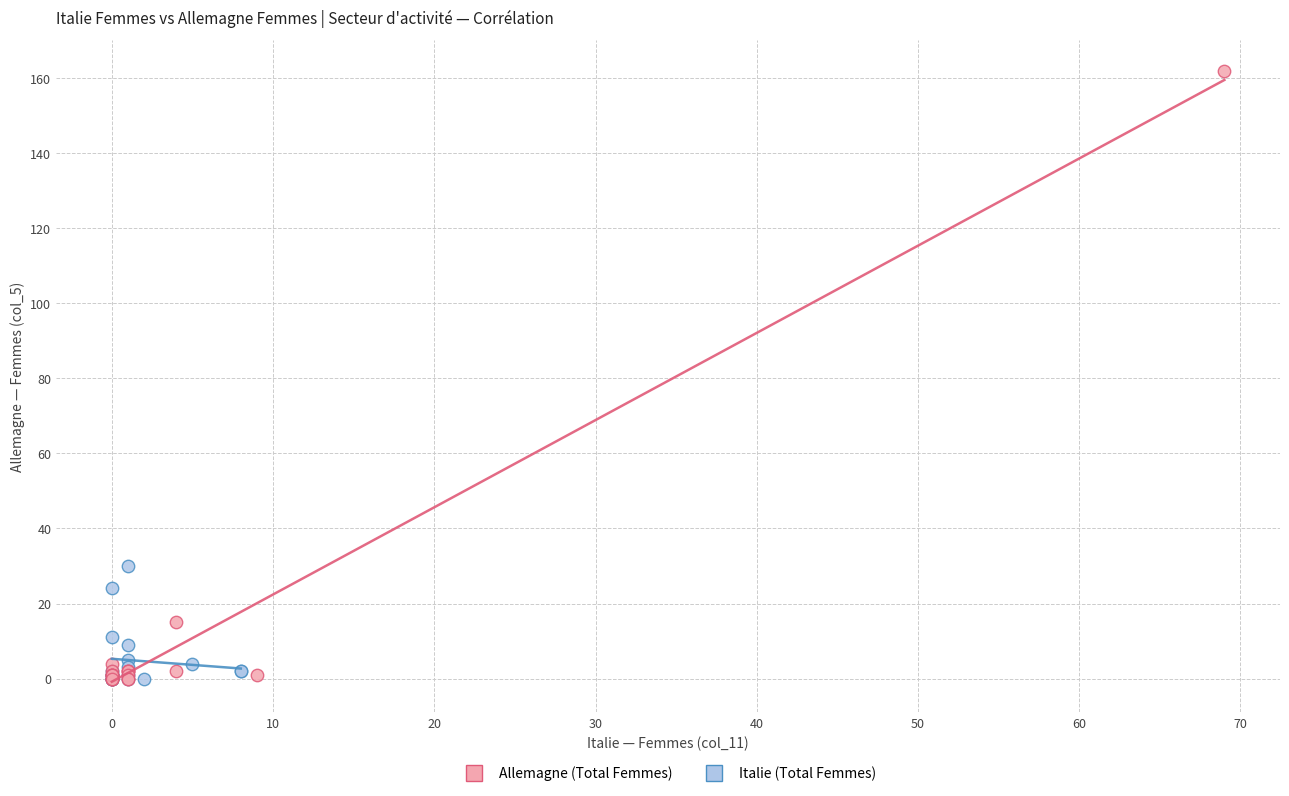

What are all the series names shown in the legend?

Allemagne (Total Femmes), Italie (Total Femmes)